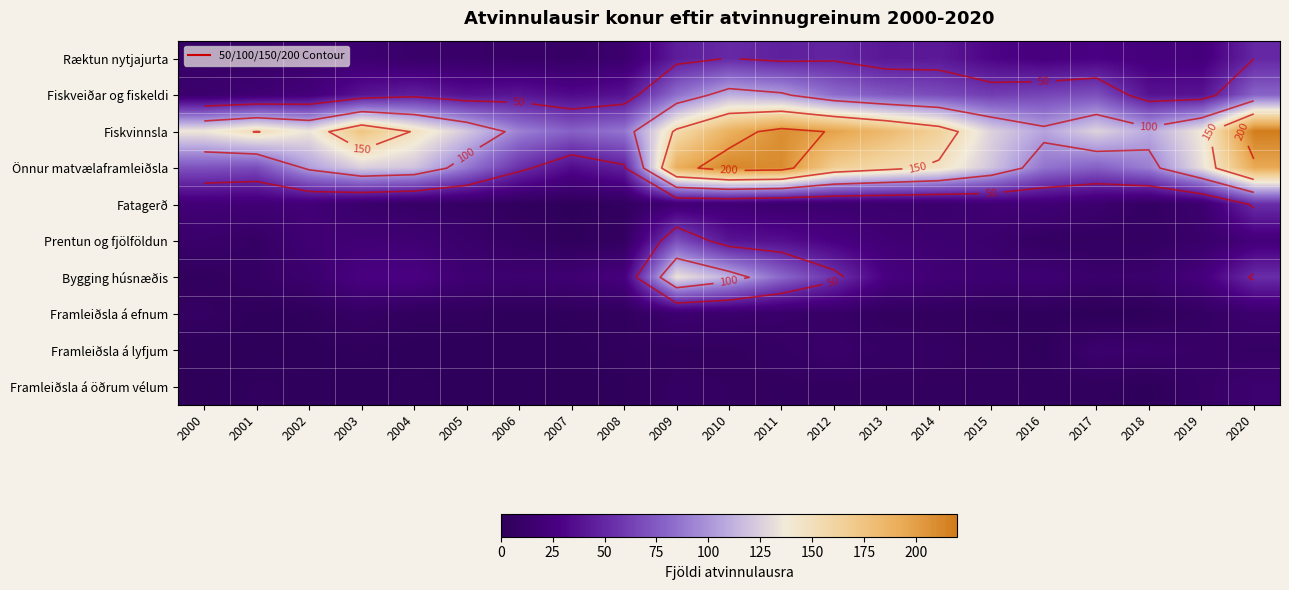

What is the average value of the Fiskvinnsla series?

145